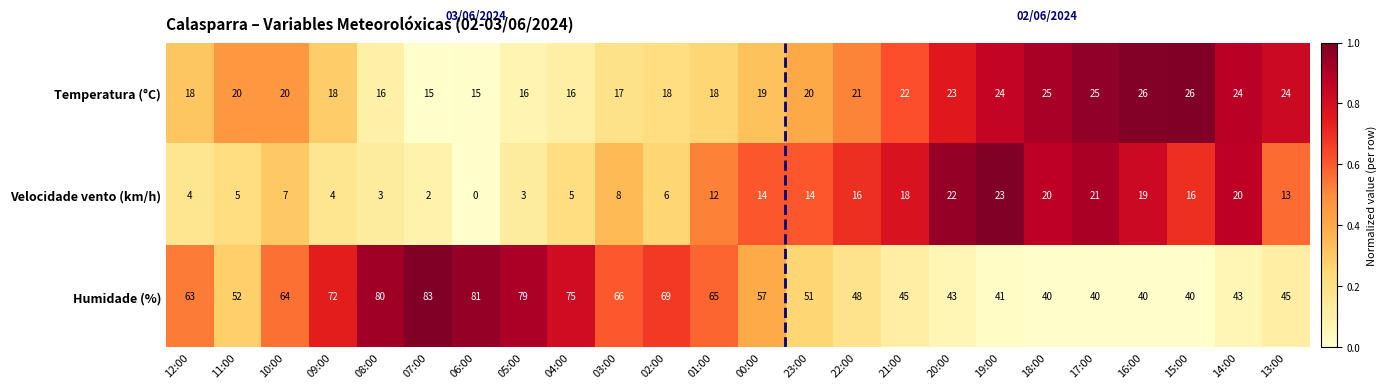

What is the difference between the maximum and second lowest values in the Humidade (%) series?

43